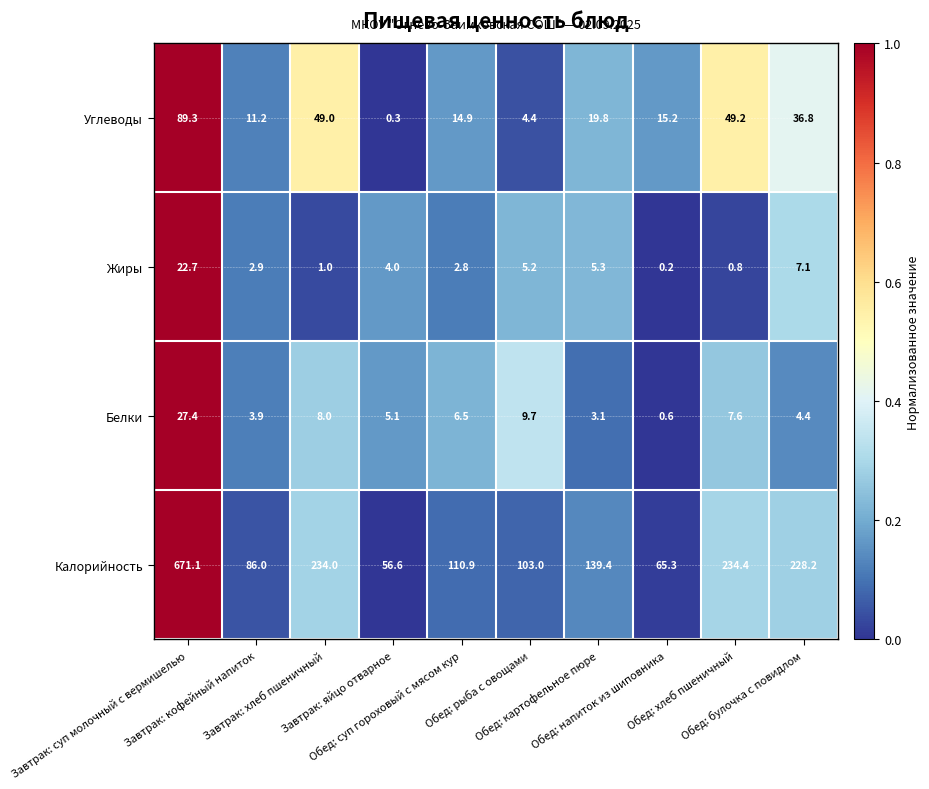

Which series has the largest range (max minus min)?

Калорийность